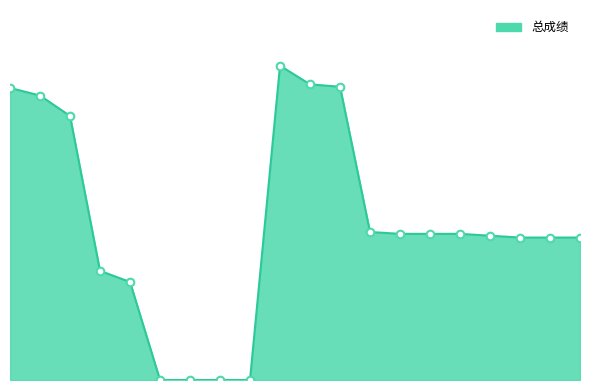

Does the chart have visible grid lines?

No